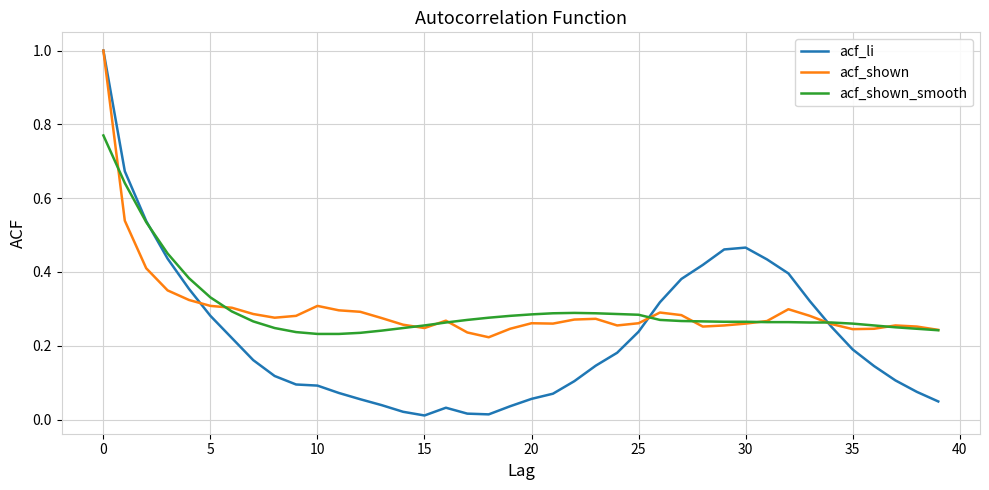

What is the highest value of the acf_li series?

1.0